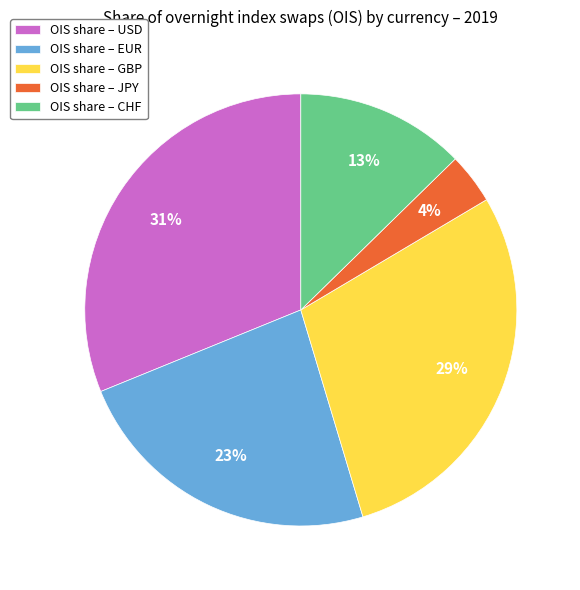

How many segments does this pie chart have?

5